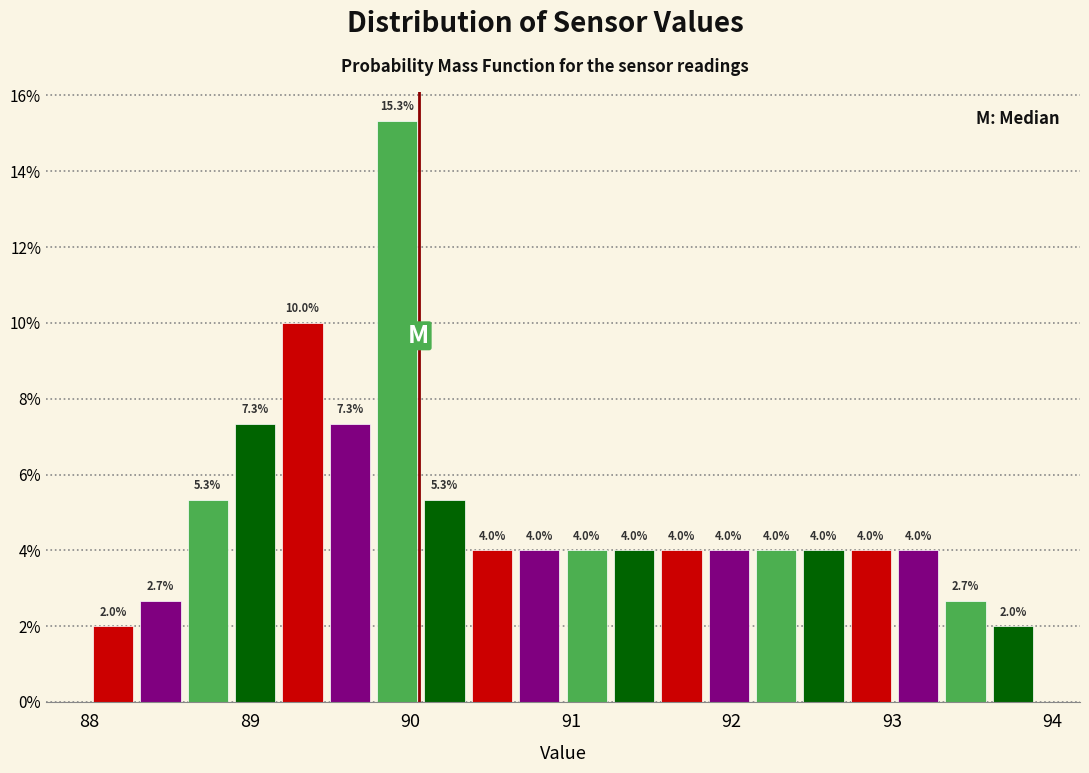

Read against the x-axis, roughly where is the centre of the tallest bar?

89.9